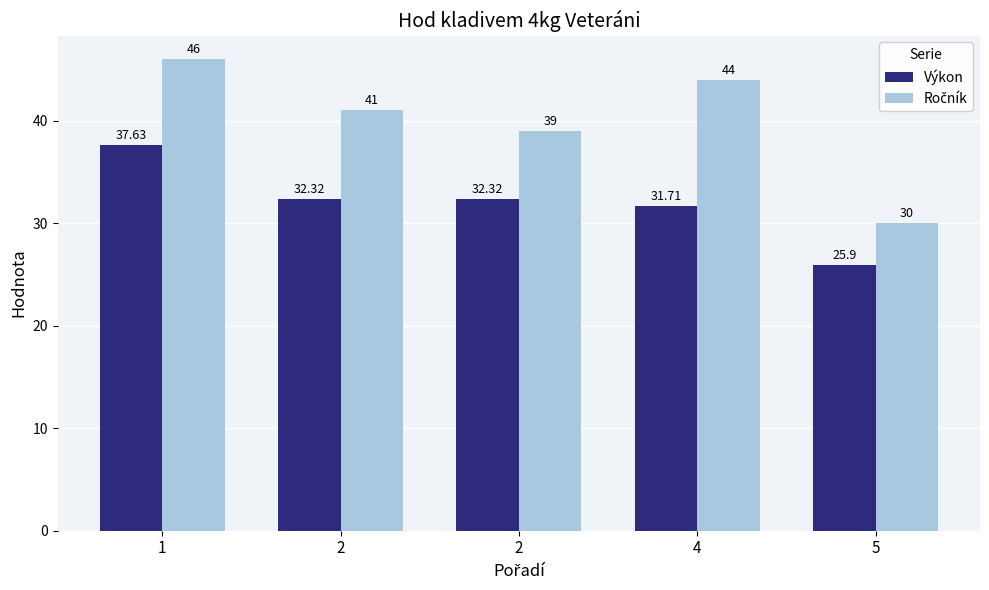

Is it true that Výkon equals 37.6 at 1?

True